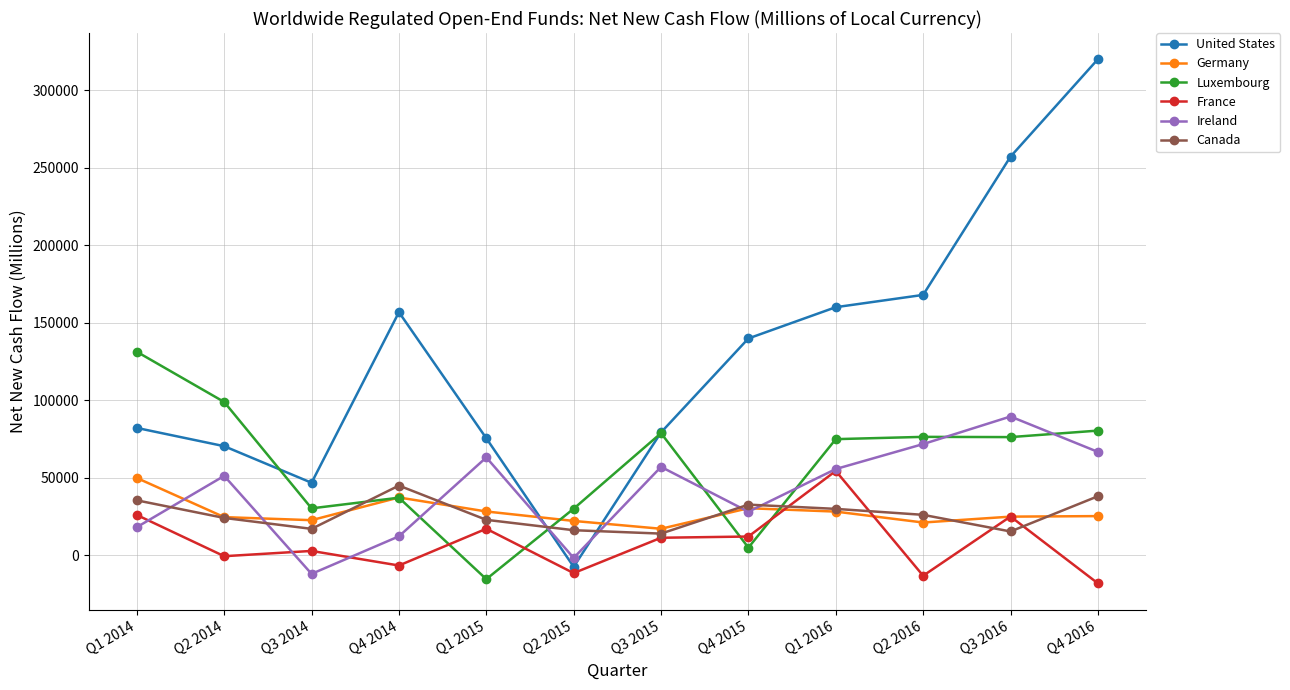

What is the label of the 10th point from the left?

Q2 2016